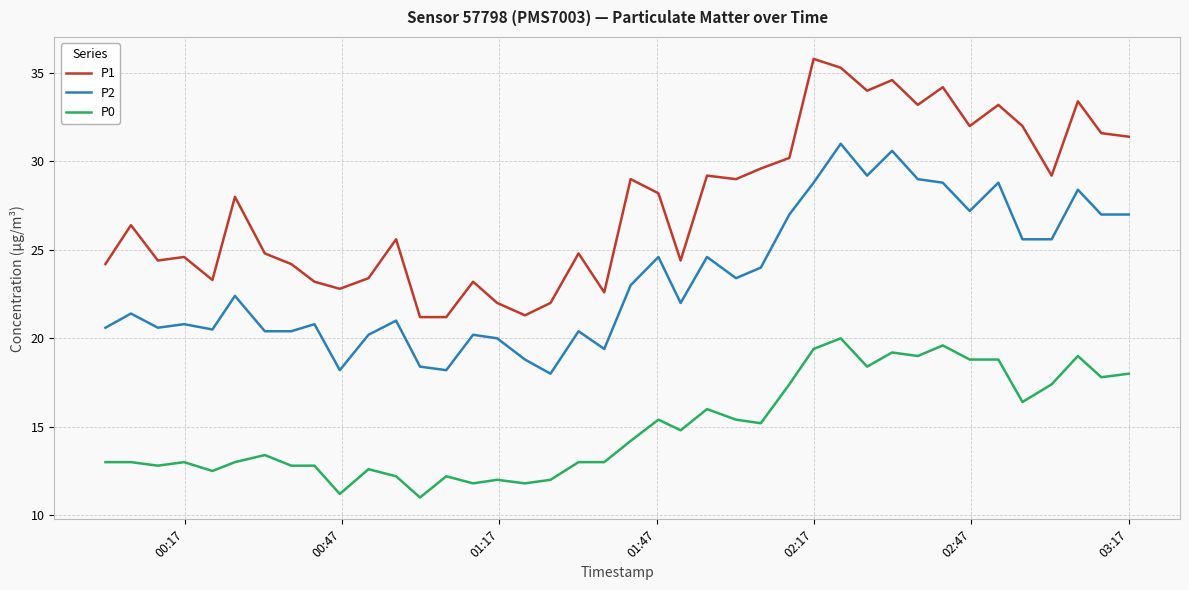

What is the greatest value displayed?

35.8